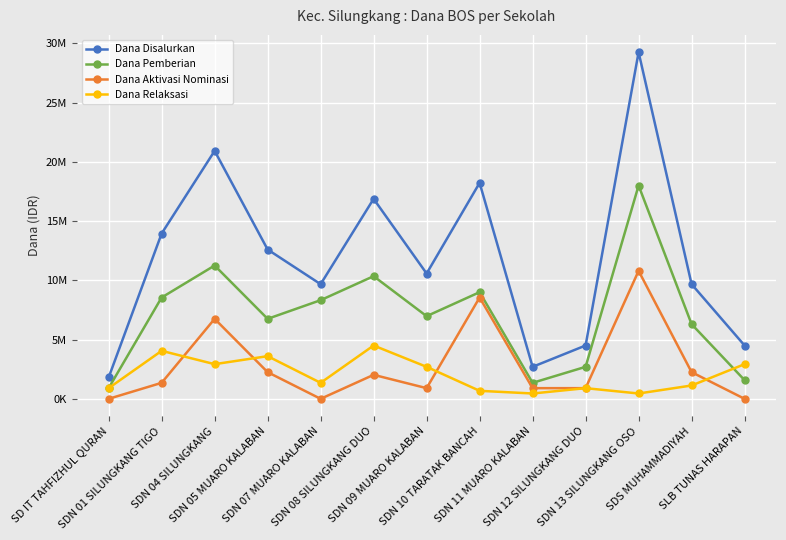

What is the maximum value for Dana Disalurkan?

29250000